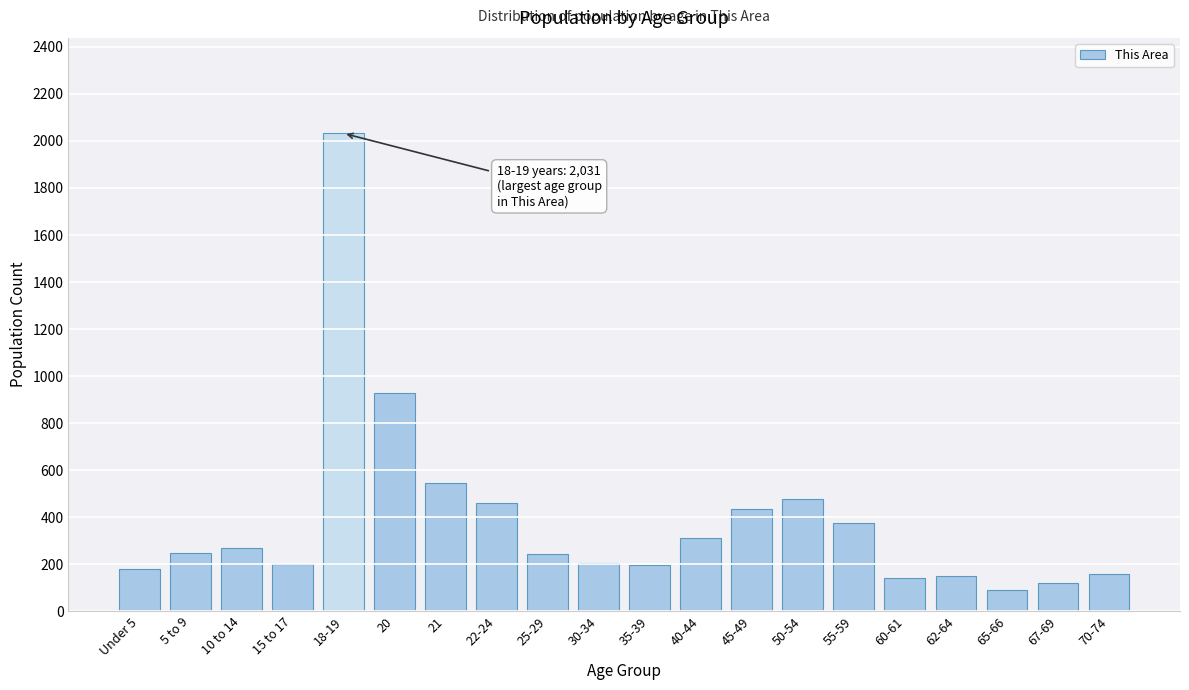

What is the maximum value shown in the chart?

2031